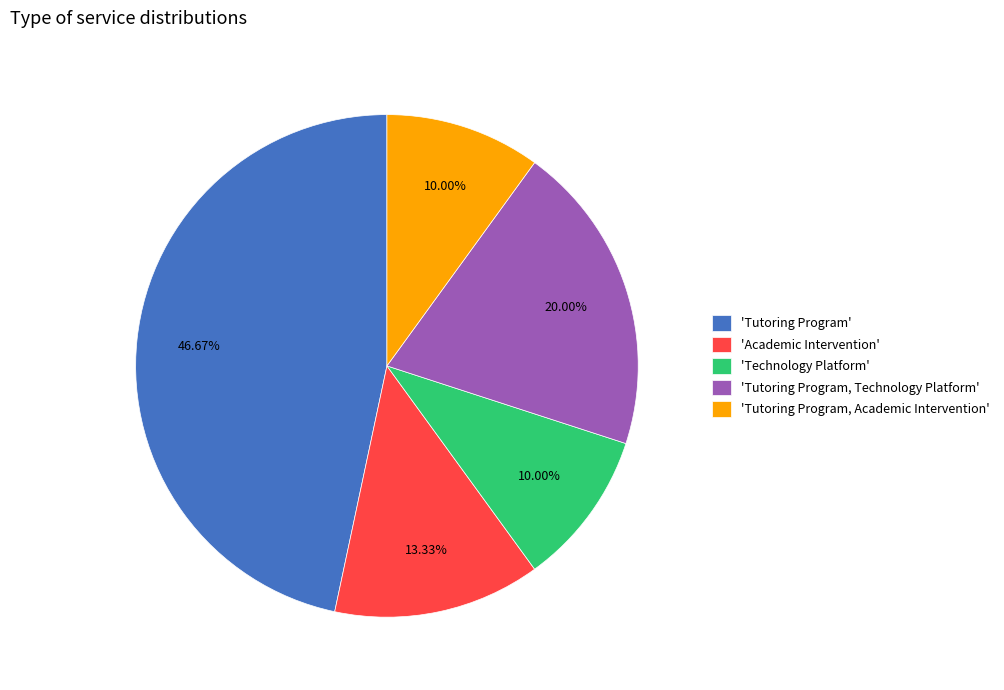

Which slice is the largest?

'Tutoring Program'